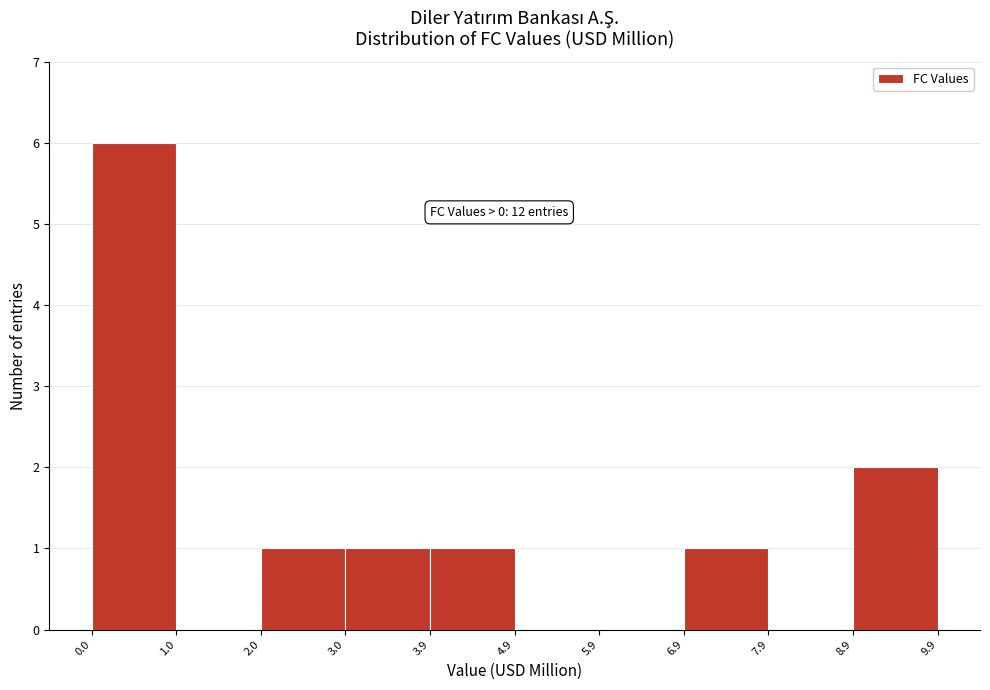

Over which range of the x-axis is the bar tallest?

0.0 to 1.0